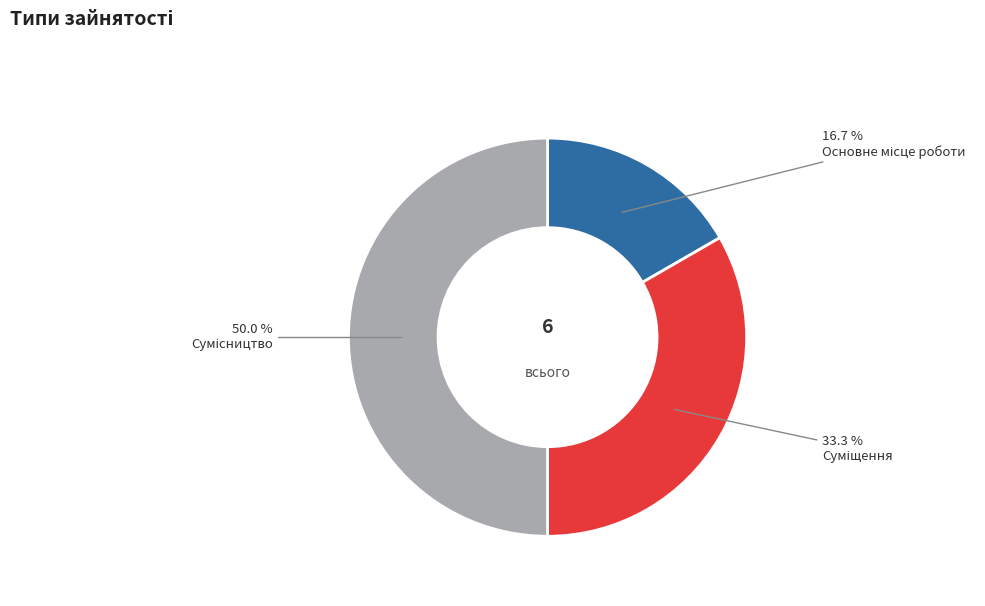

True or false: Суміщення accounts for 20% of the total.

False